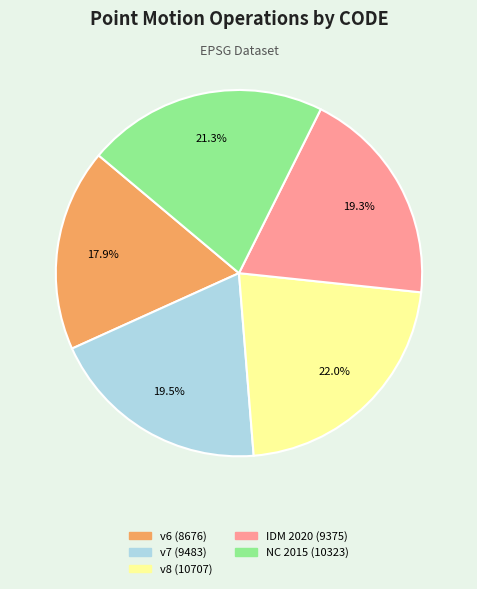

Count the number of slices in the pie.

5